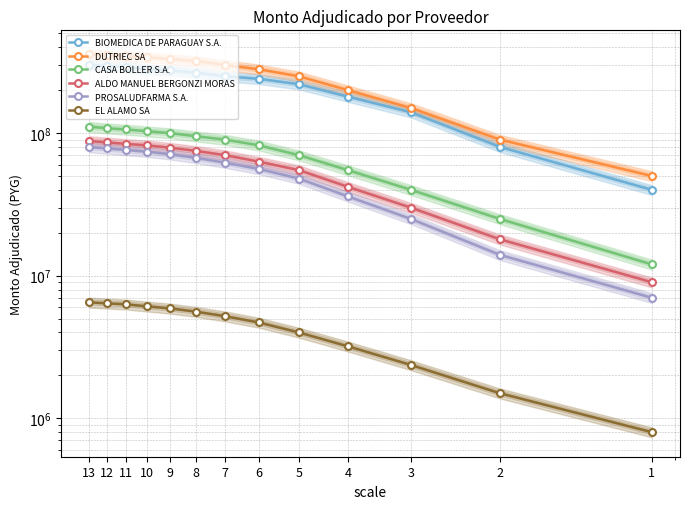

True or false: DUTRIEC SA and BIOMEDICA DE PARAGUAY S.A. cross at least once.

False